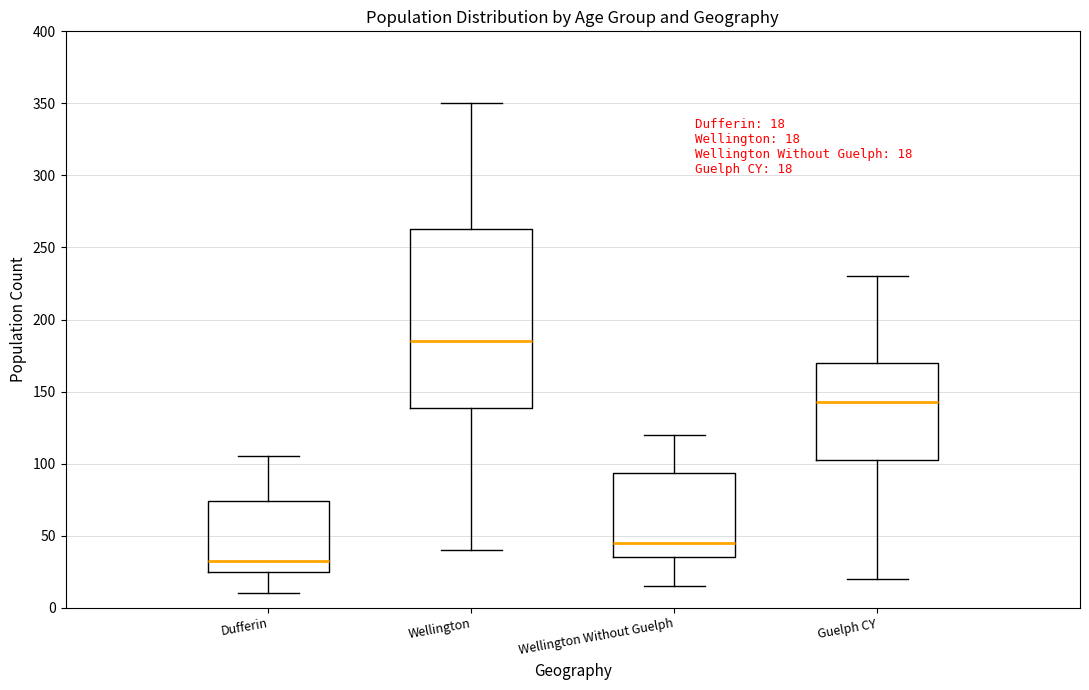

Which box has the lowest median line?

Dufferin